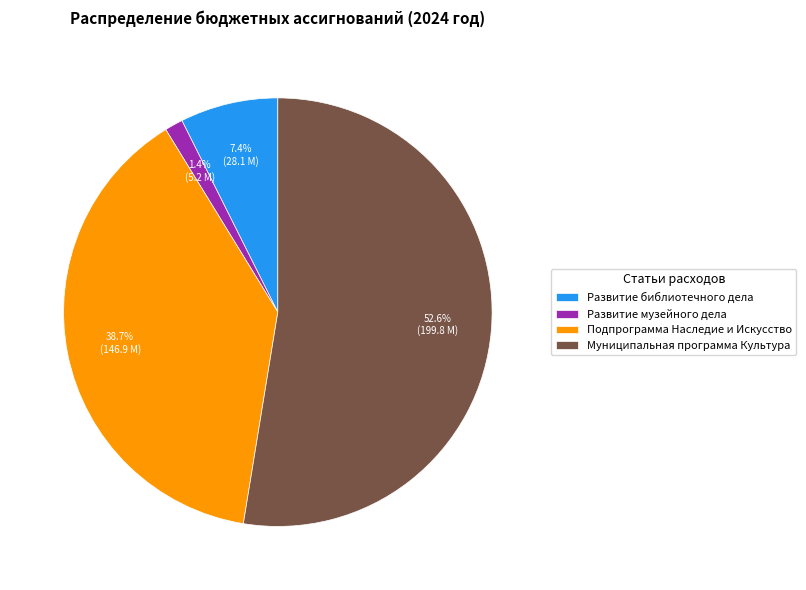

Is Развитие музейного дела the majority of the pie?

No